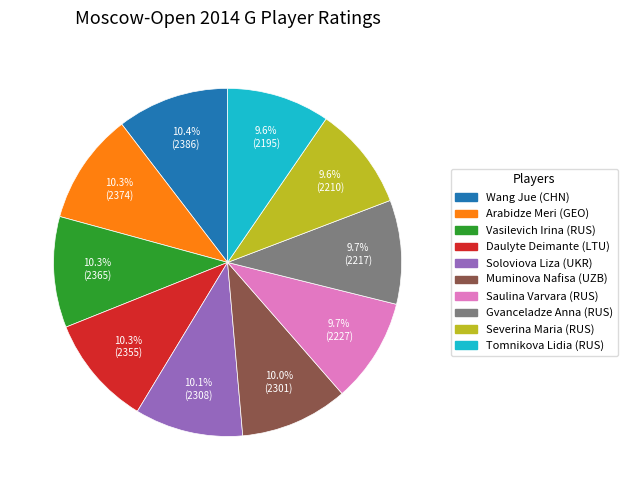

Does any single category account for the majority?

No